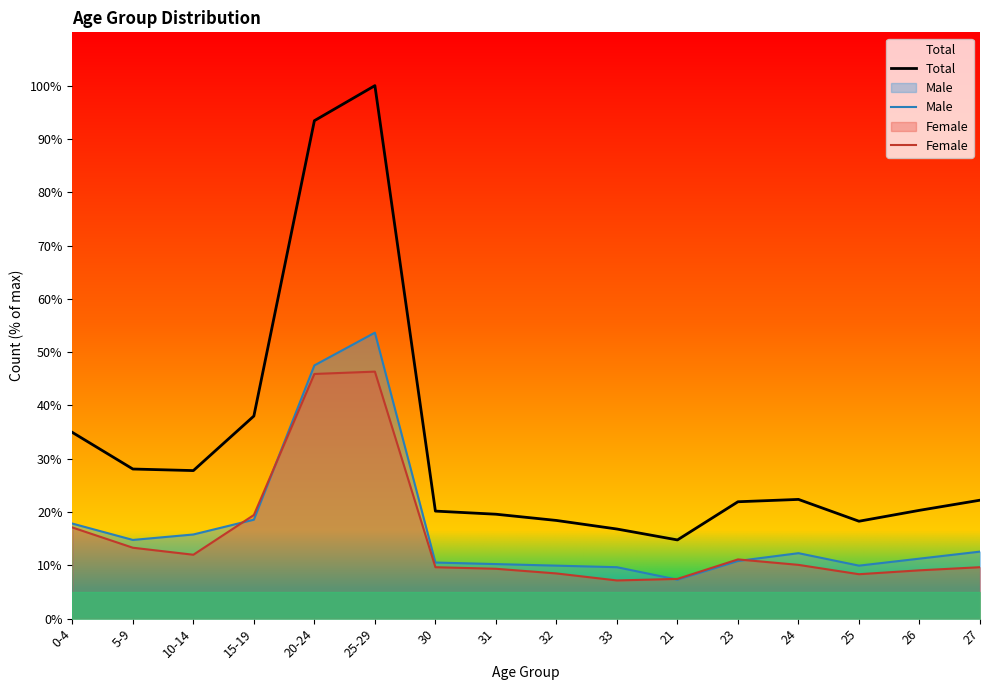

How many lines are shown in the chart?

3